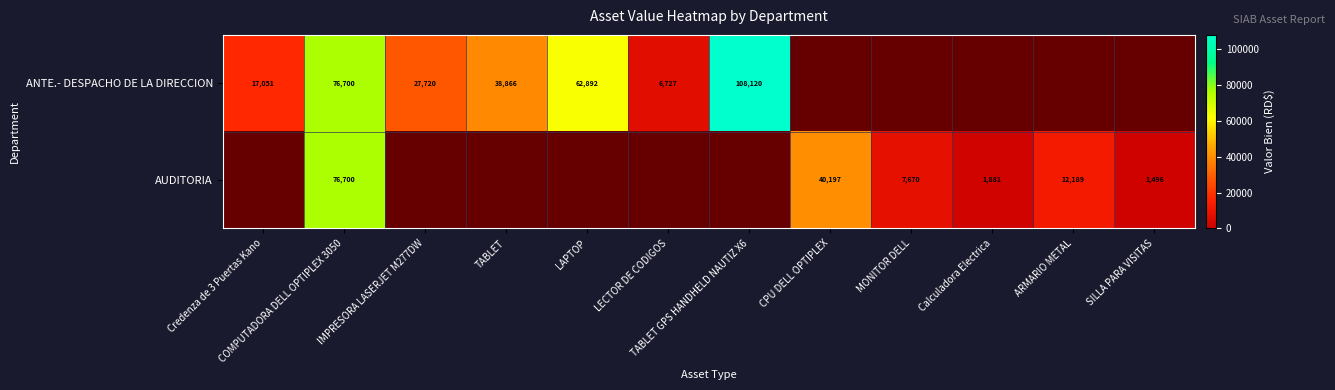

Is it true that ANTE.- DESPACHO DE LA DIRECCION equals 27720 at IMPRESORA LASERJET M277DW?

True